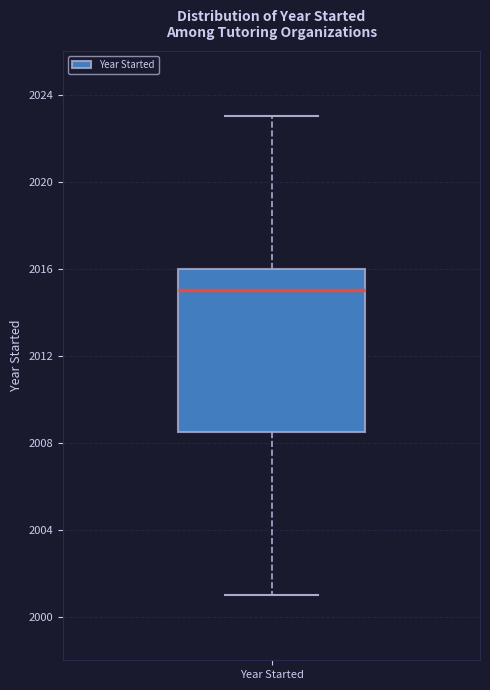

Where does the lower whisker of the box for Year Started end on the y-axis? The values are not printed on the chart, so give them approximately, as read against the axis.

2001.0